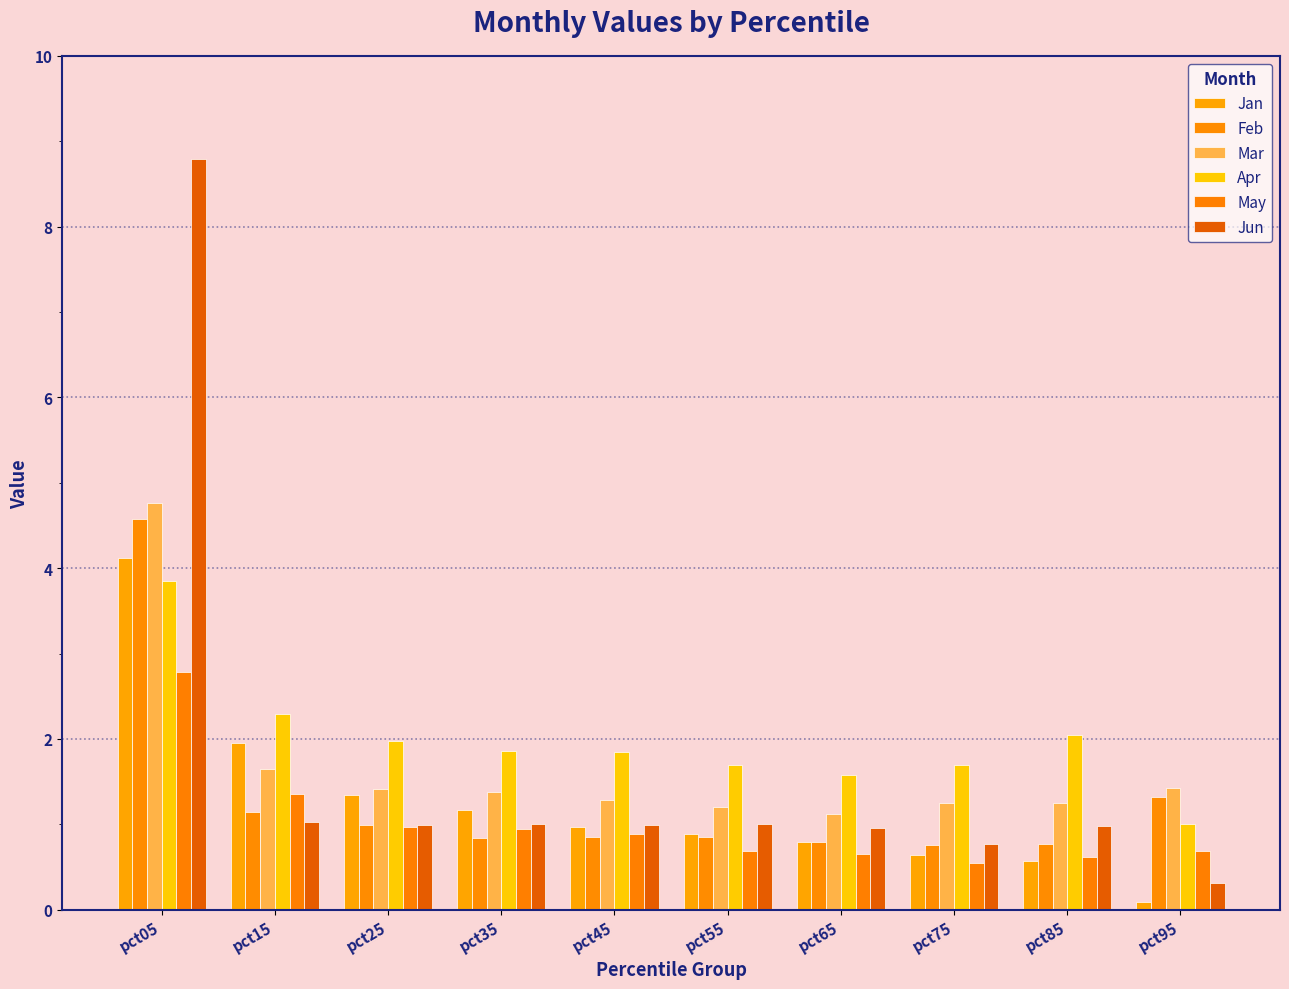

At which category does the chart reach its peak across all series?

pct05